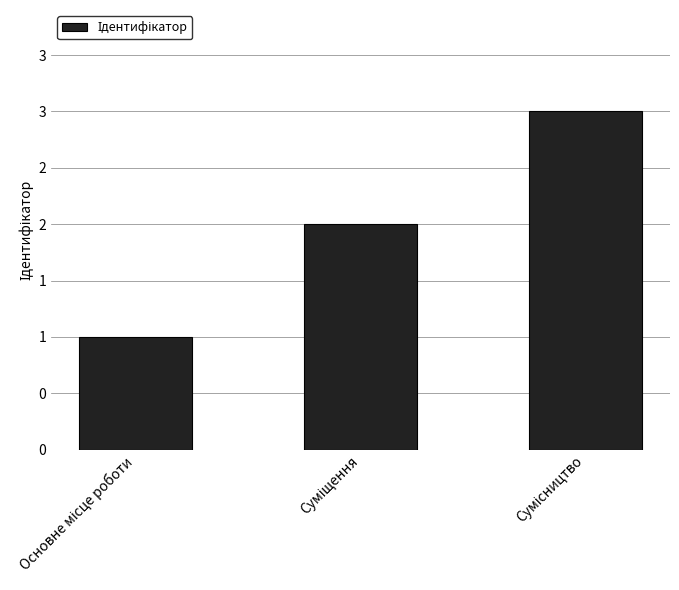

Are the bars horizontal?

No